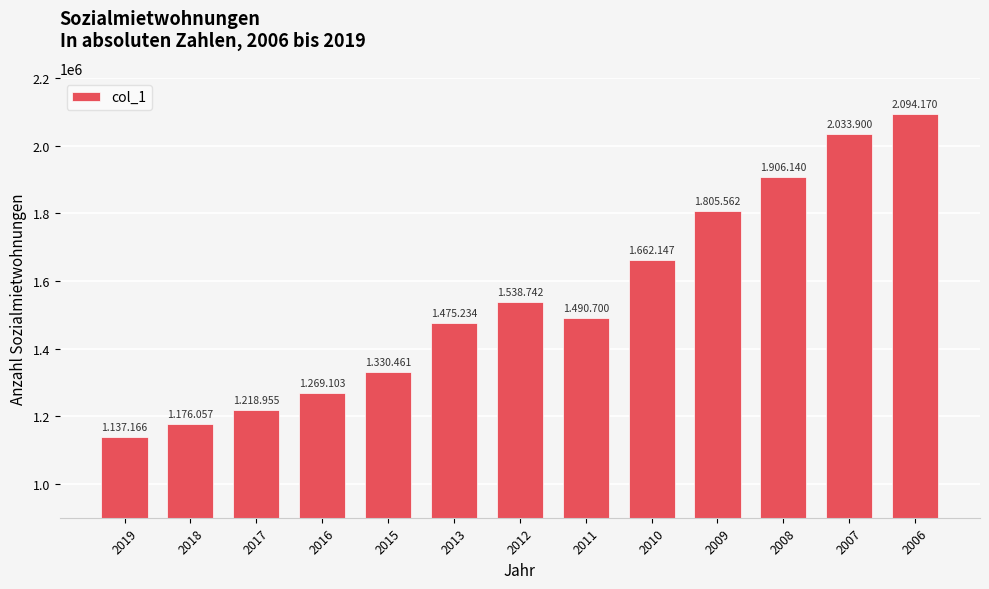

True or false: the data shows 1594944 at 2019.

False